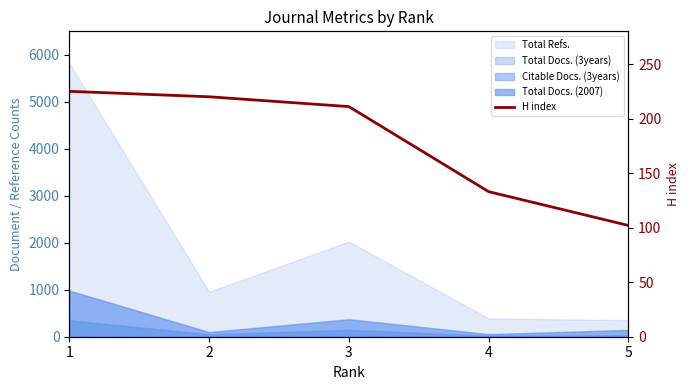

The chart shows a value of 361 at 3. True or false?

False